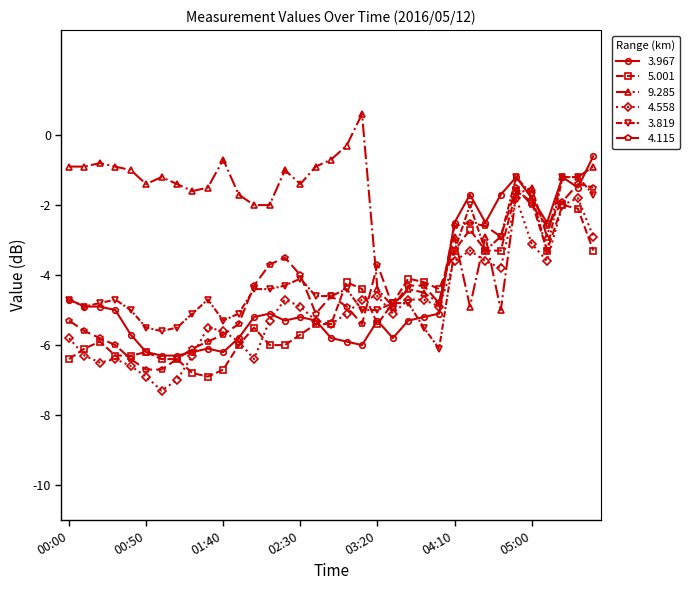

True or false: 3.819 has more than 2 points higher than both neighbors.

True